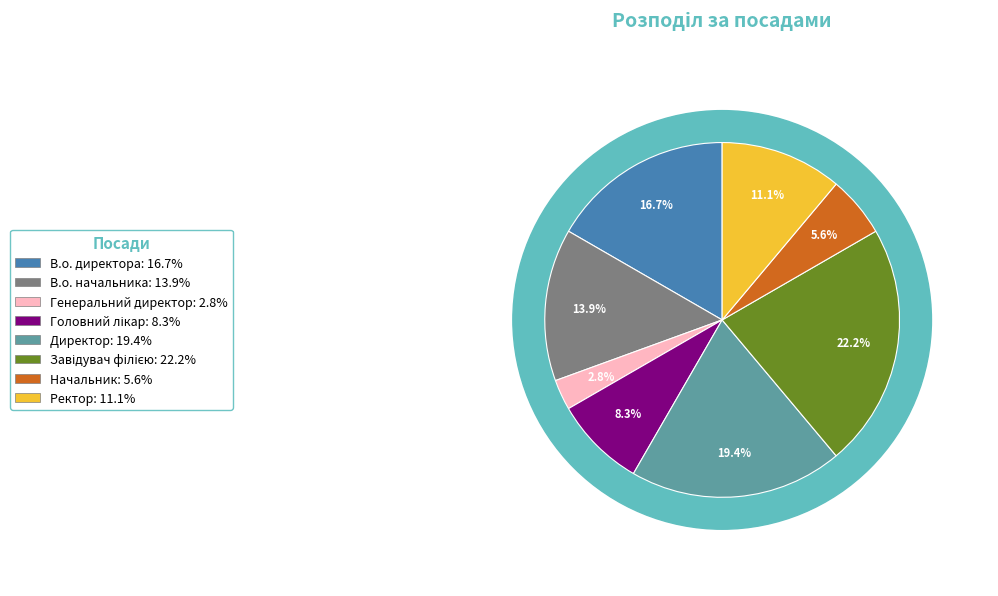

The Генеральний директор slice represents 10% of the pie. True or false?

False